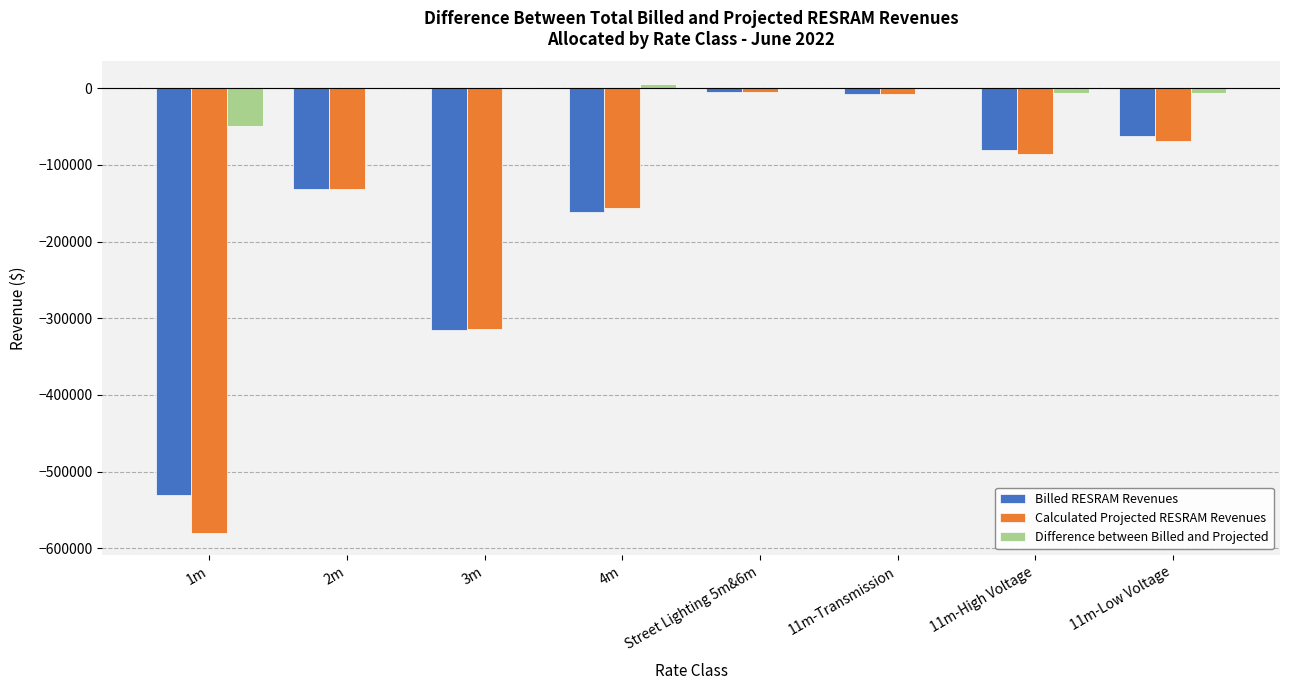

Which series changed the most between 1m and 2m?

Calculated Projected RESRAM Revenues